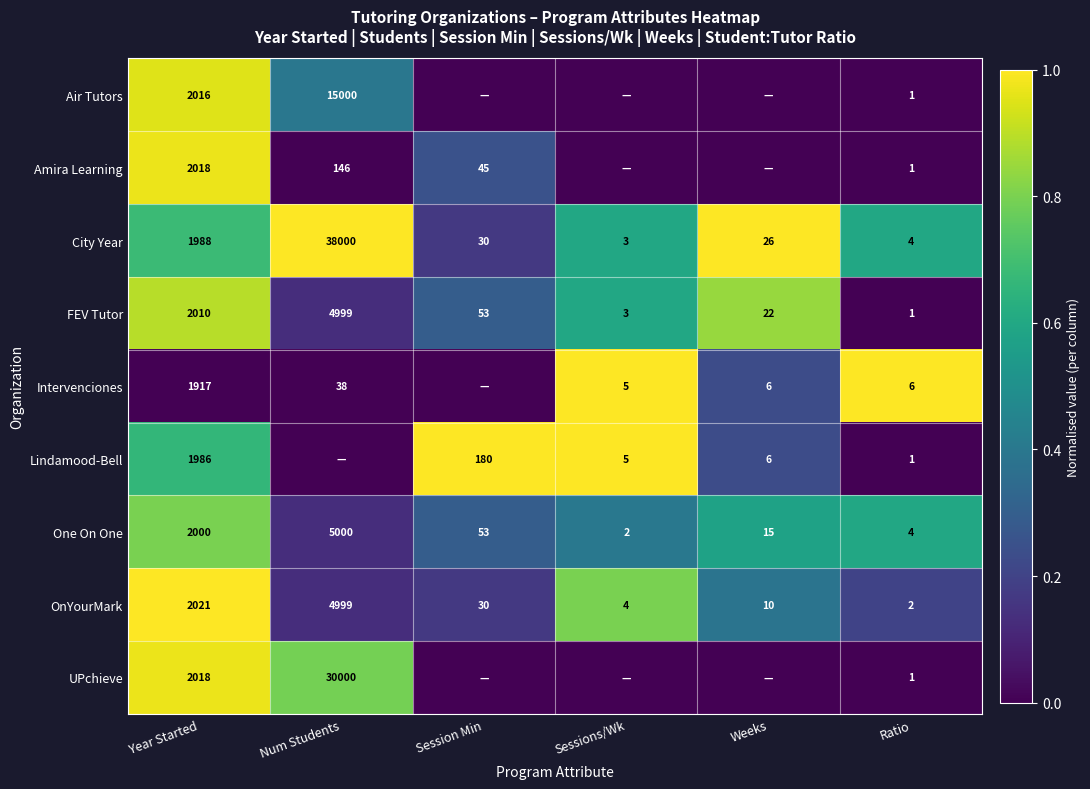

List the labels in order of One On One value, smallest first.

Sessions/Wk, Ratio, Weeks, Session Min, Year Started, Num Students